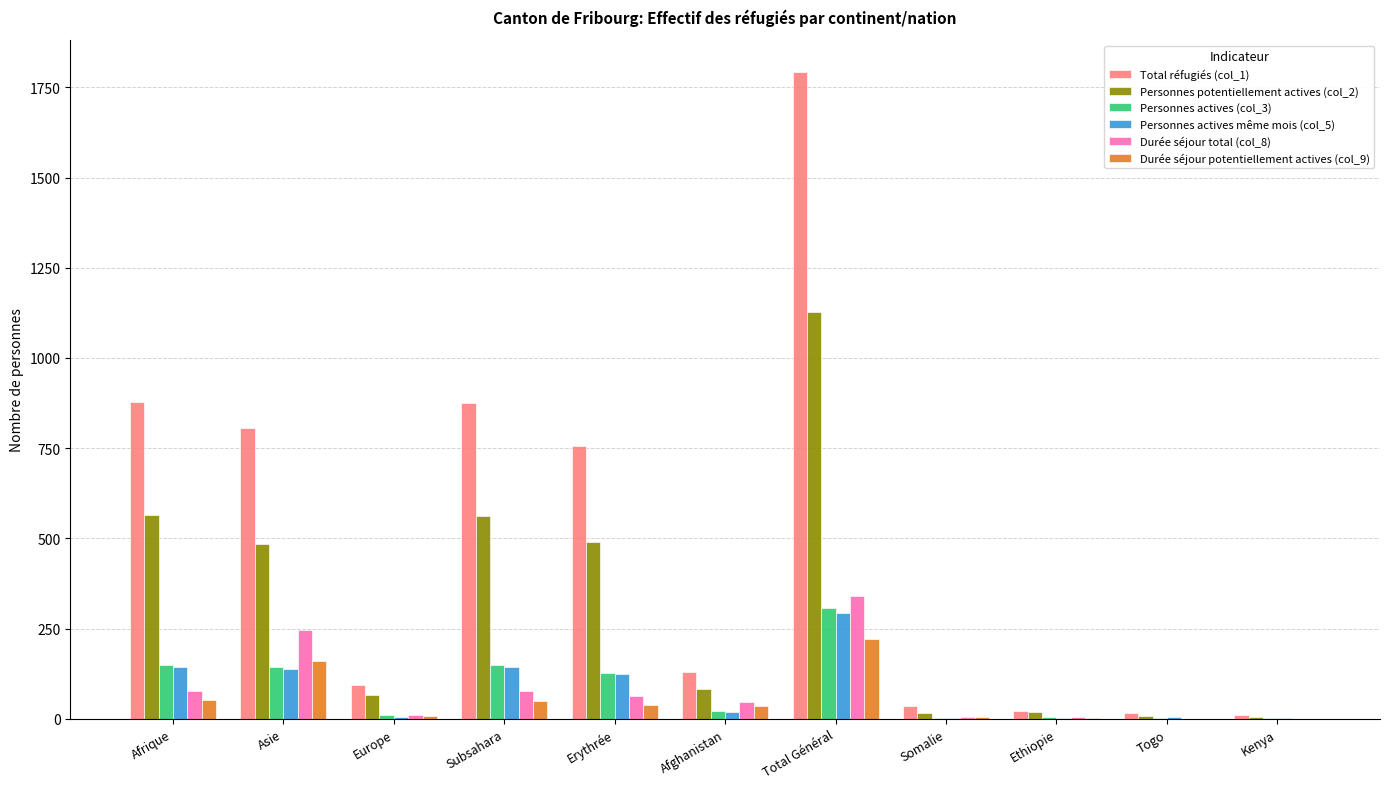

What is the sum of the Personnes actives même mois (col_5) values at Ethiopie and Togo?

6